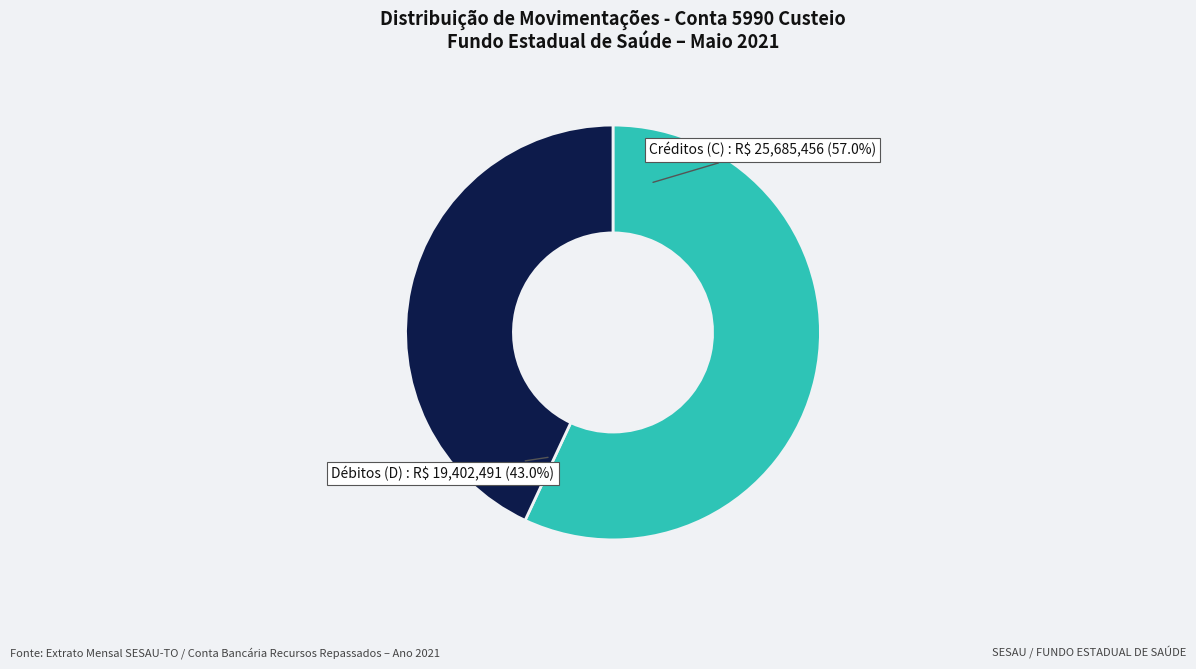

Does any single category account for the majority?

Yes